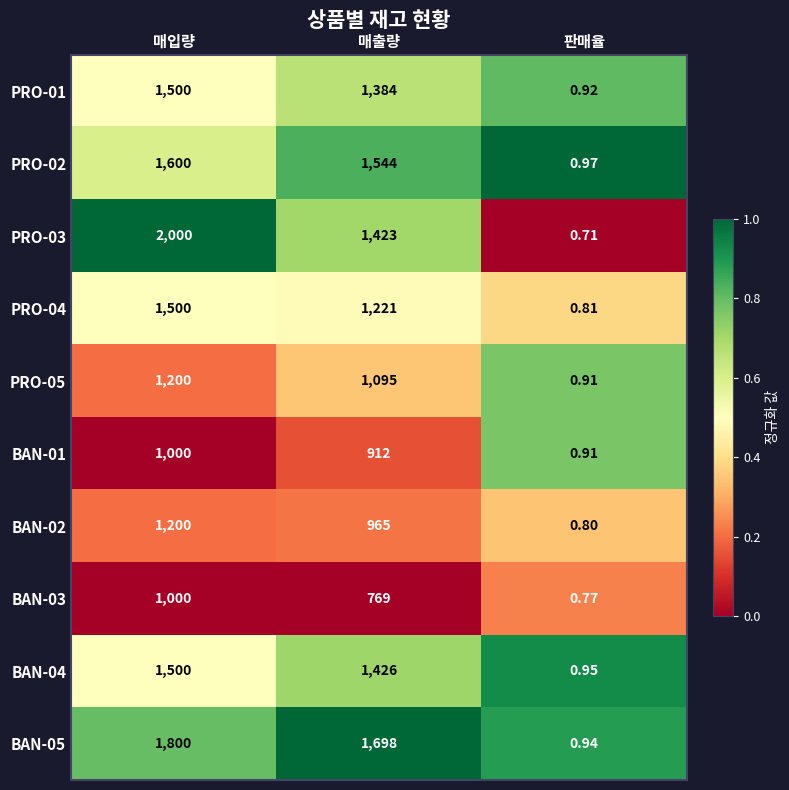

Count the number of categories in the chart.

3